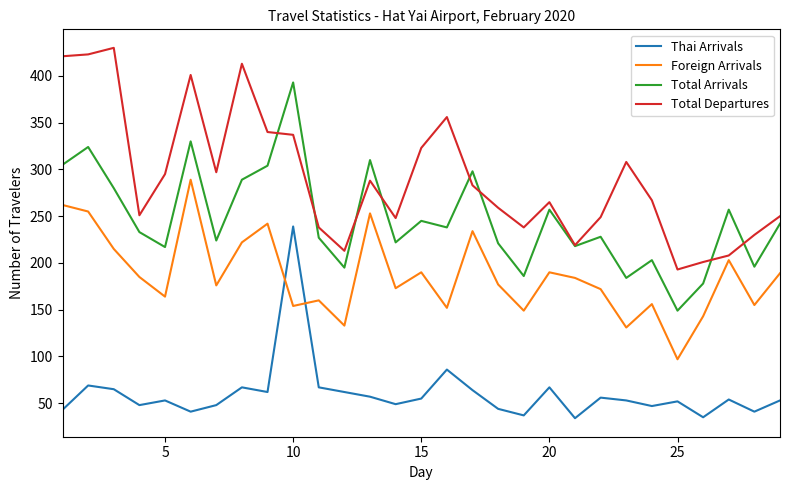

What is the maximum value shown in the chart?

430